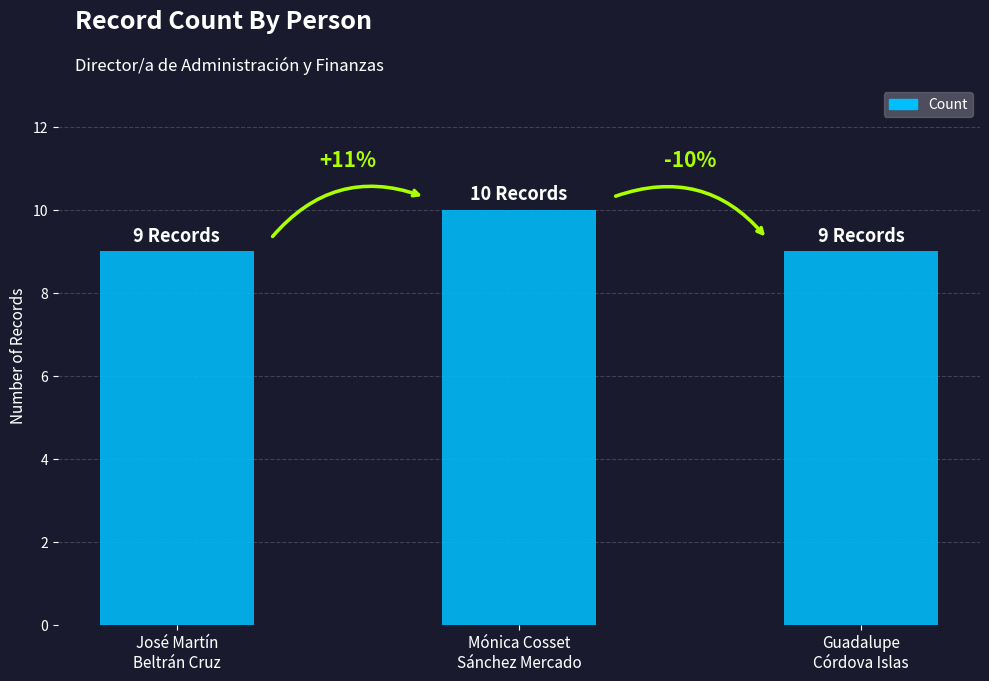

True or false: the data shows 16 at Mónica Cosset
Sánchez Mercado.

False